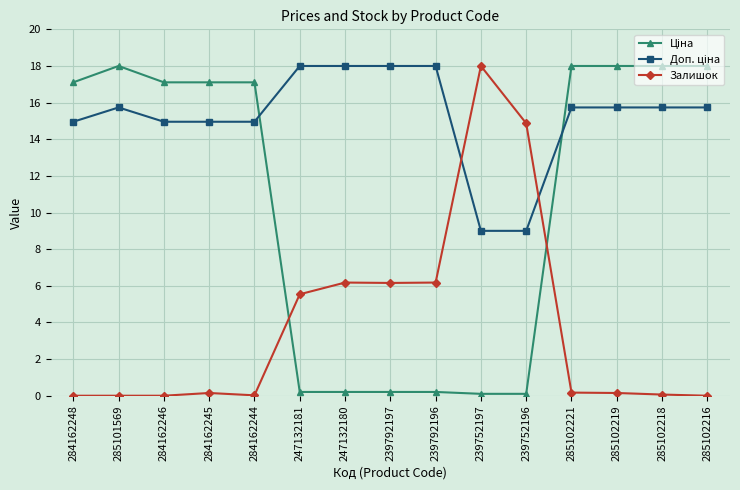

At how many categories does at least one series exceed 0?

15